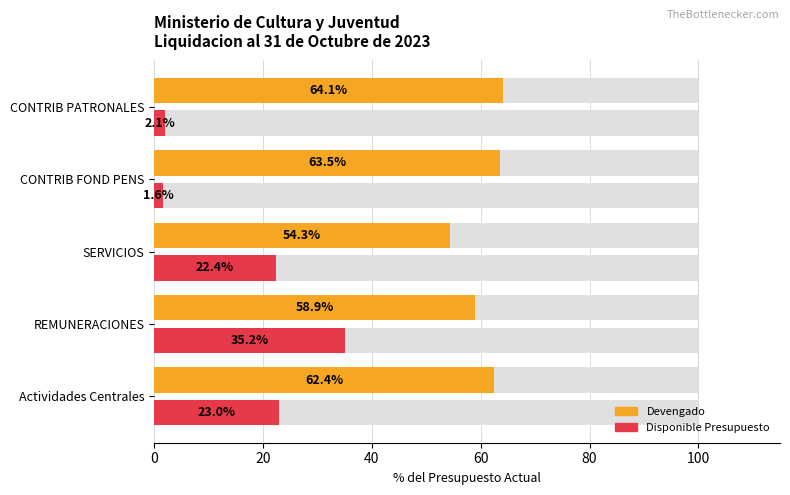

What is the value of the Disponible Presupuesto bar at the 5th from the left?

2.1